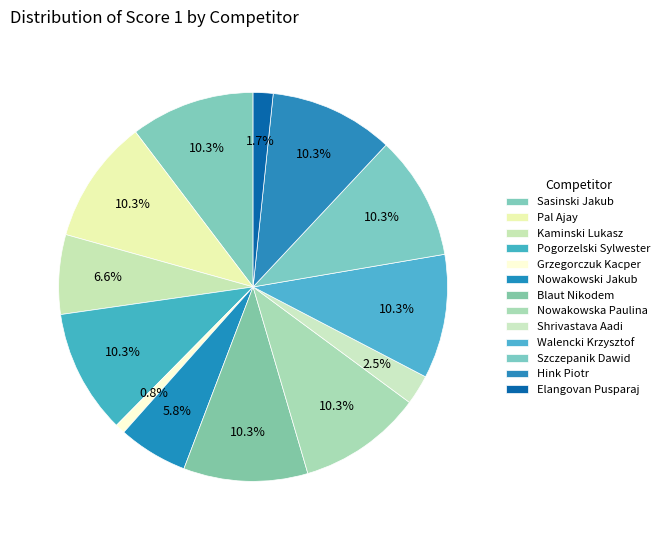

What percentage is the Pogorzelski Sylwester slice, to the nearest percent?

10%